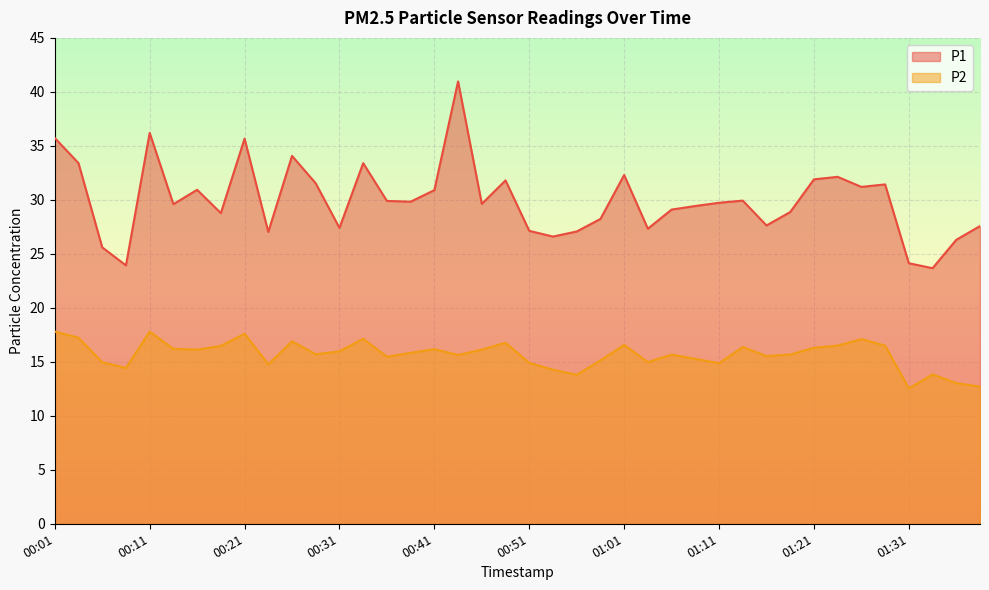

What are all the series names shown in the legend?

P1, P2